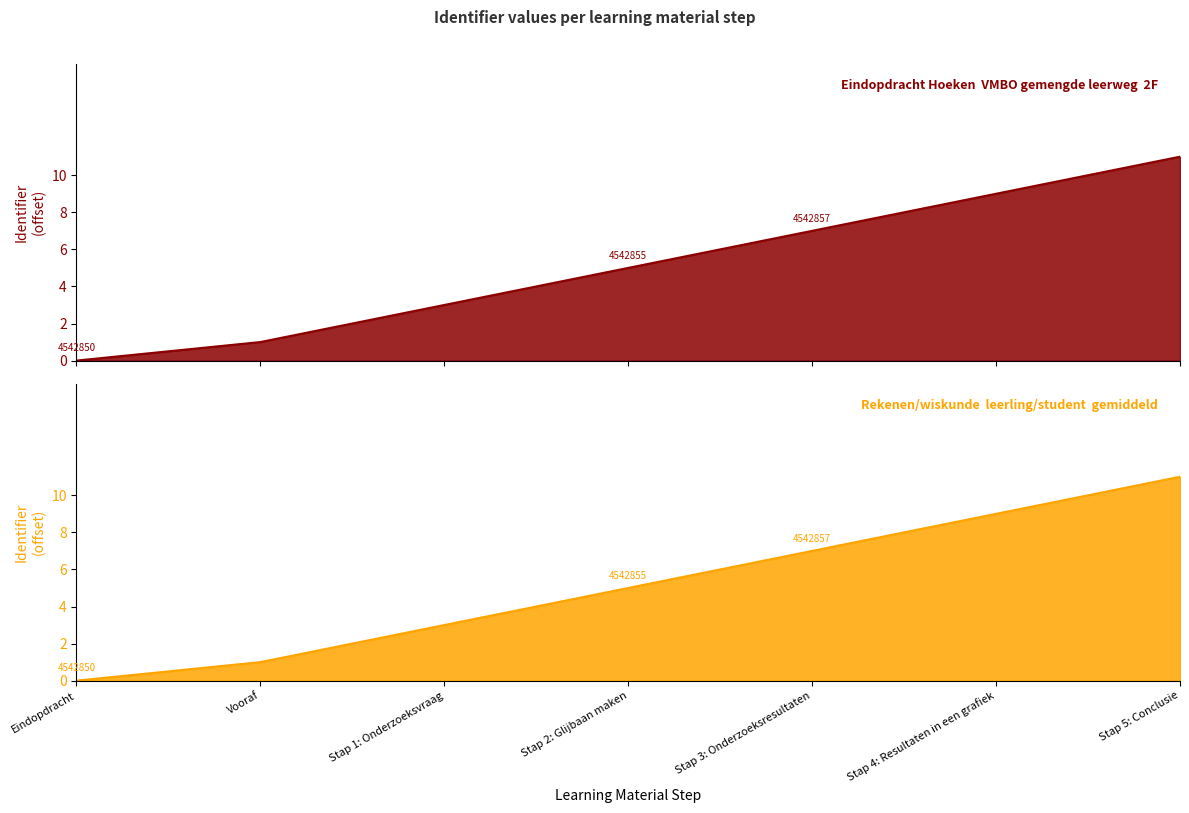

What is the greatest value displayed?

11